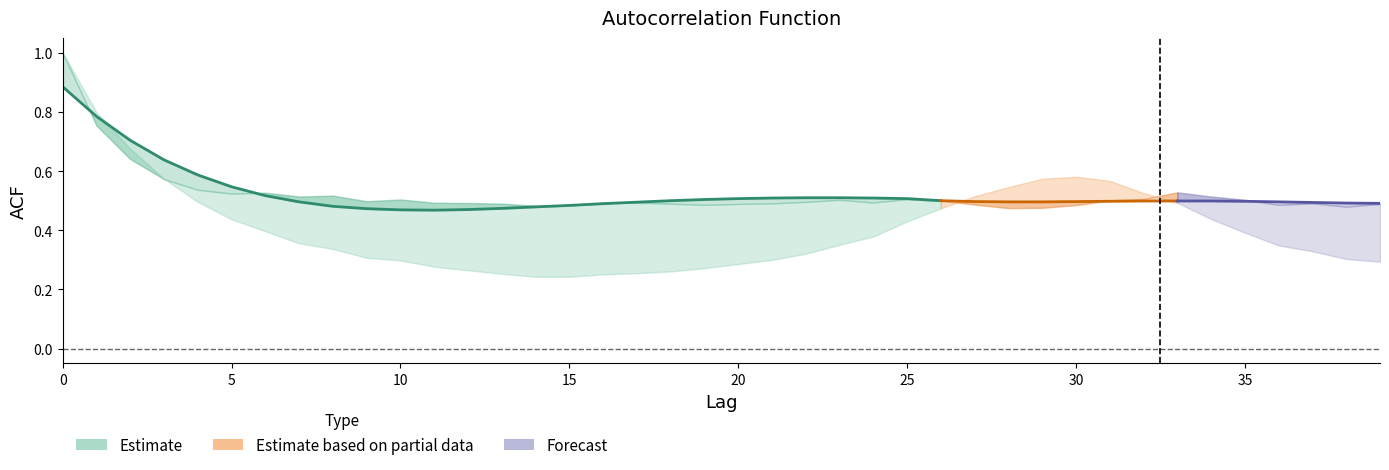

At which label is the value closest to 0?

11